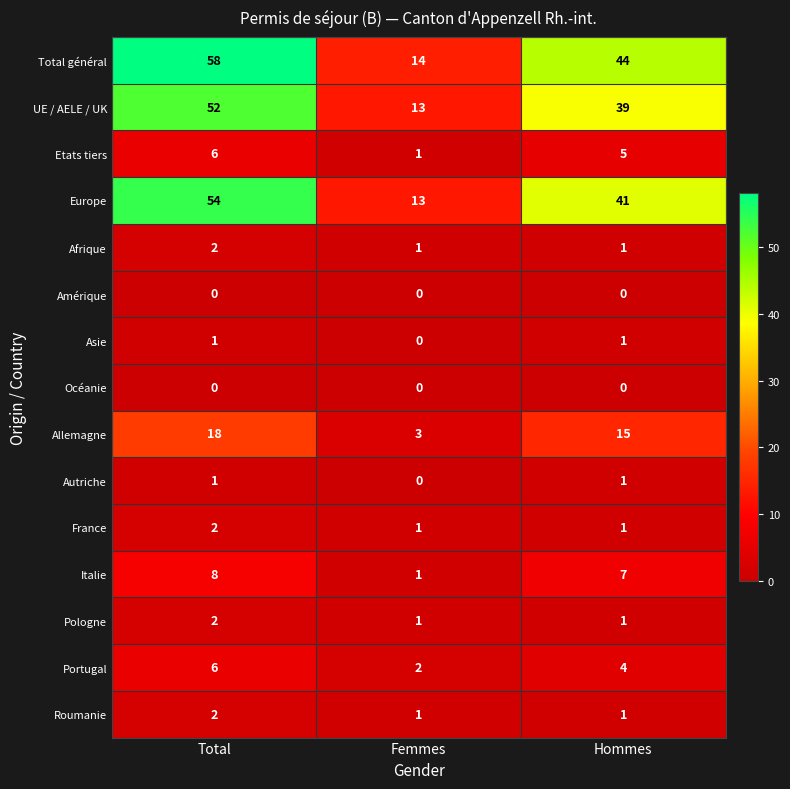

Rank the categories by Allemagne value from lowest to highest.

Femmes, Hommes, Total